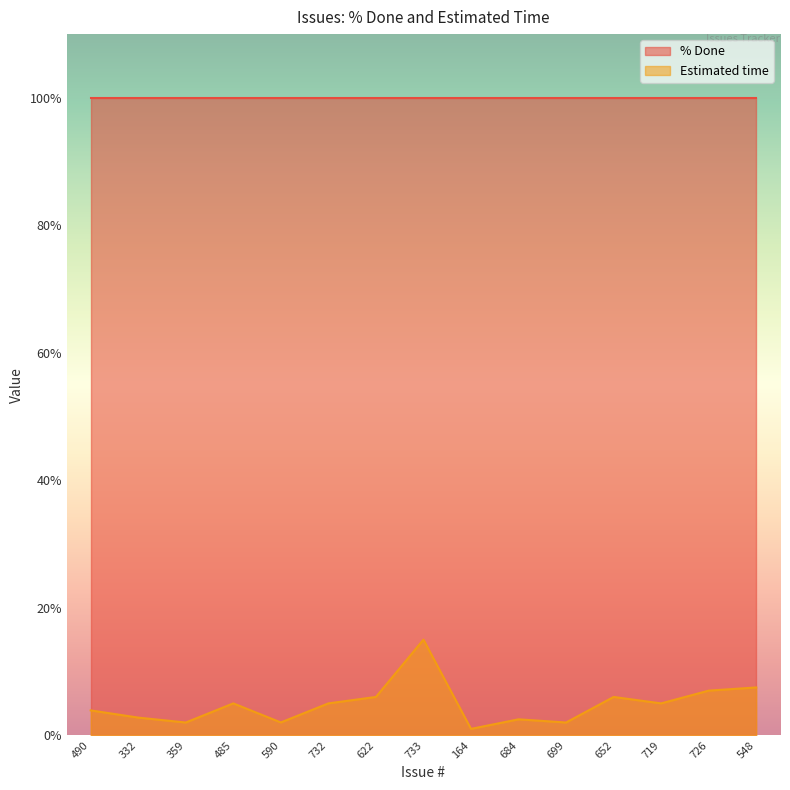

How many data points are above 5?

5